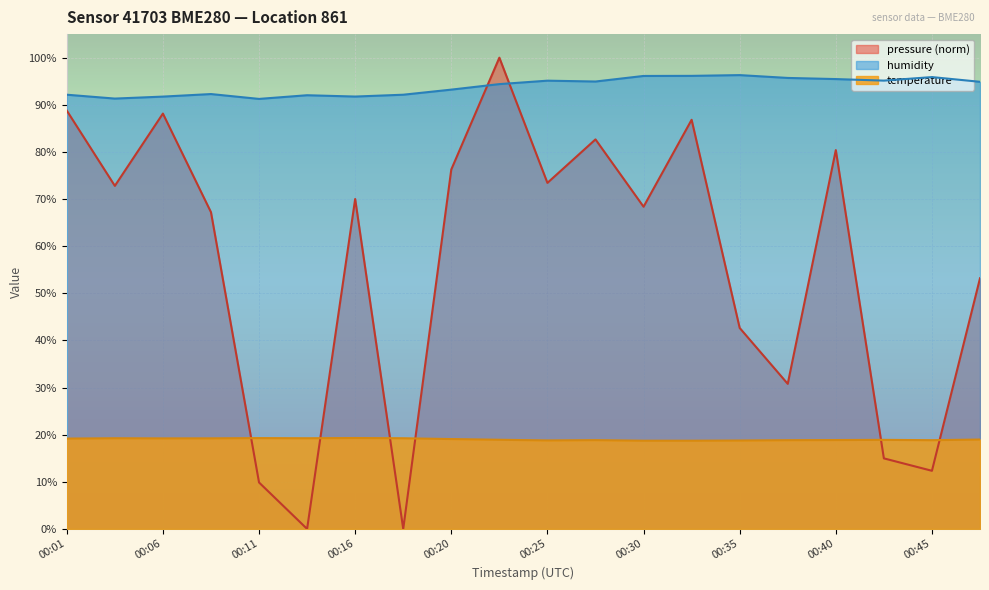

Is the value of humidity at 00:20 greater than the value of pressure at 00:28?

Yes